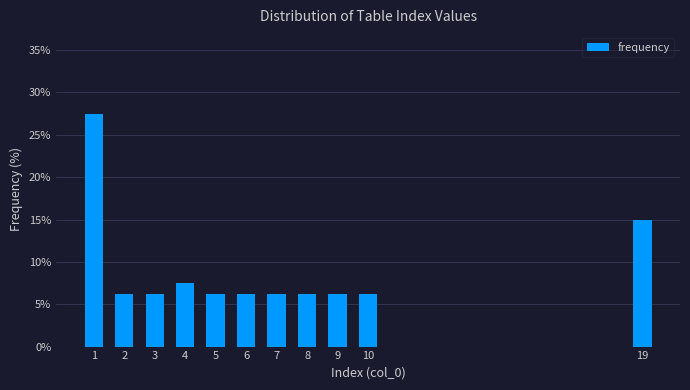

At which label is the value closest to 16?

19